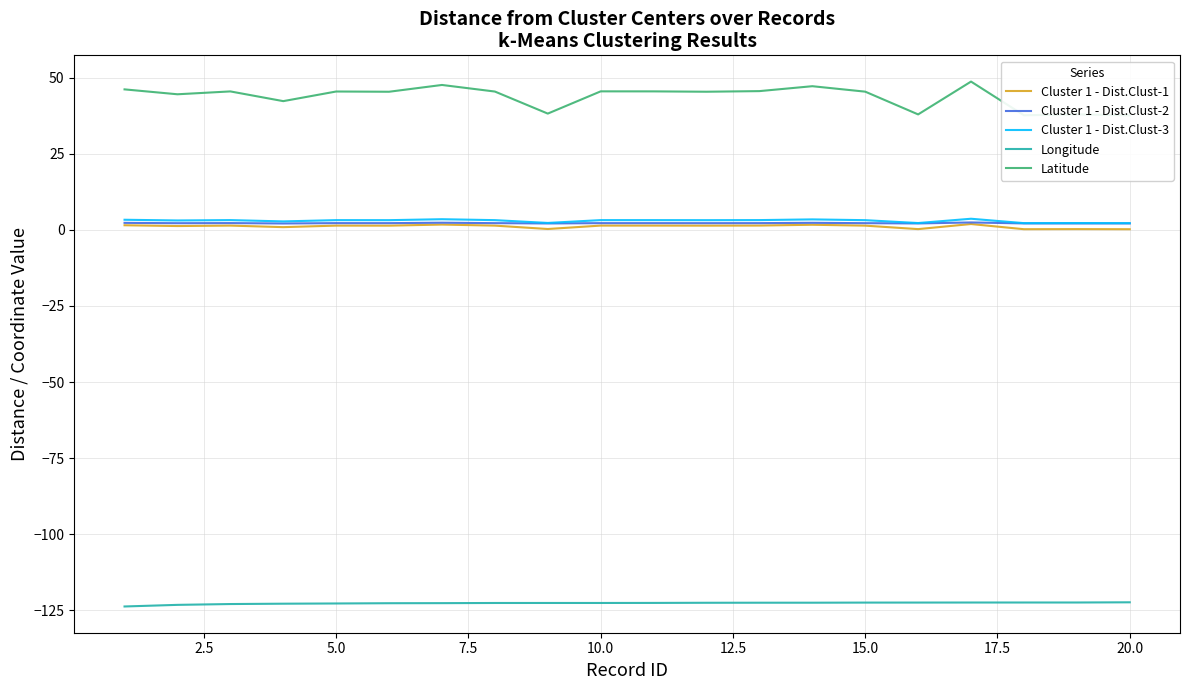

Count the number of data series in this chart.

5